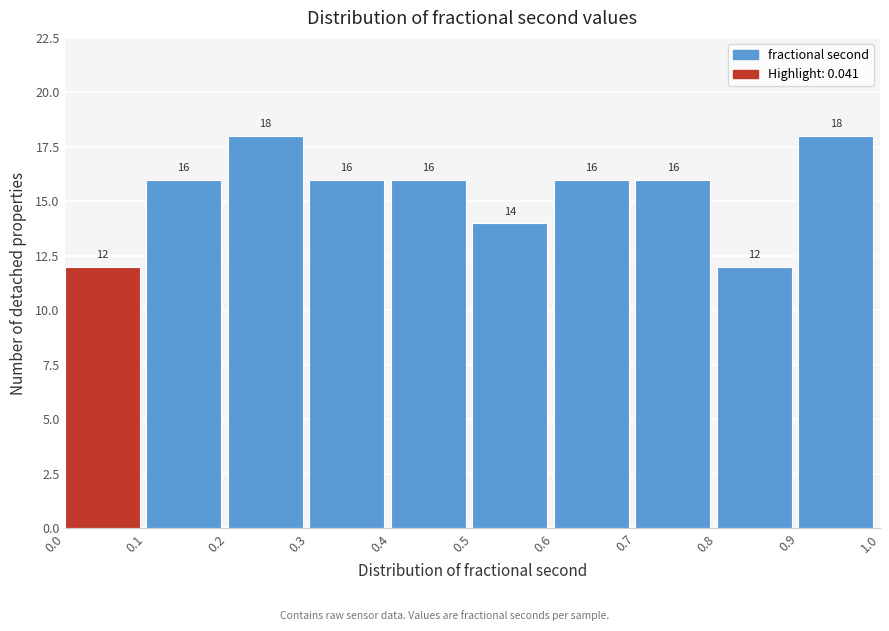

Reading left to right, list every bar in this chart as the range it spans on the x-axis followed by its height.

0.0 to 0.1: 12
0.1 to 0.2: 16
0.2 to 0.3: 18
0.3 to 0.4: 16
0.4 to 0.5: 16
0.5 to 0.6: 14
0.6 to 0.7: 16
0.7 to 0.8: 16
0.8 to 0.9: 12
0.9 to 1.0: 18